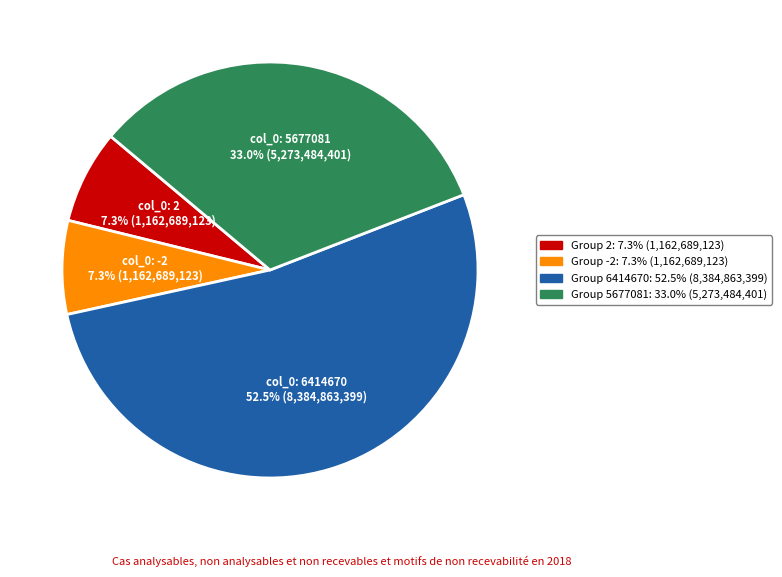

Is there a majority slice in this chart?

Yes